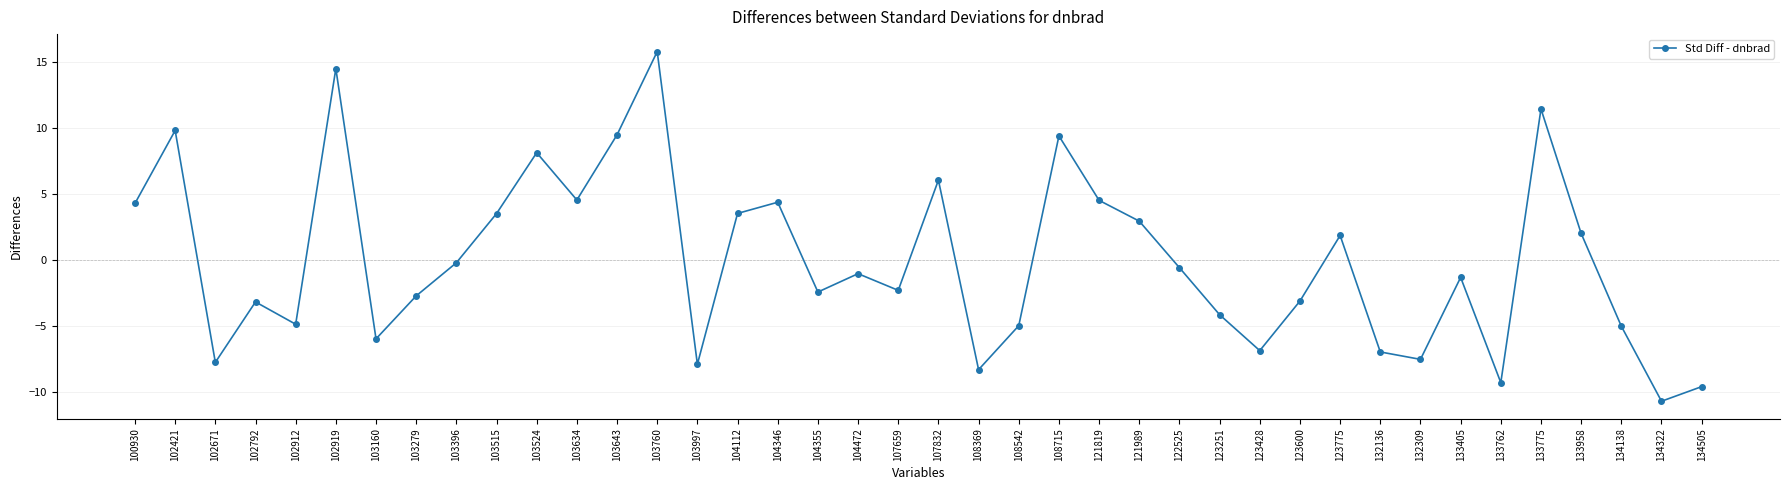

What is the change in value from 103515 to 132309?

-11.0